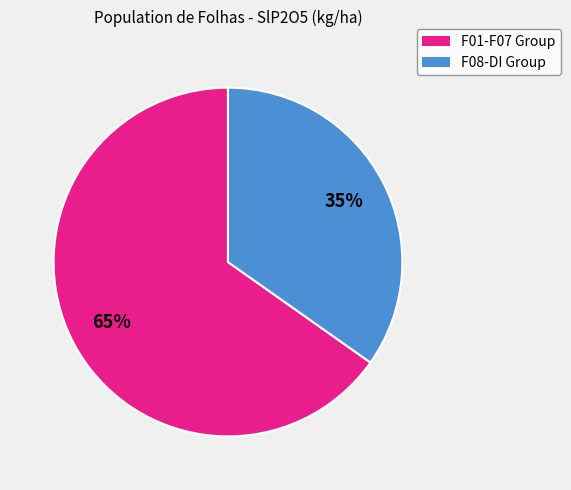

Does any single category account for the majority?

Yes